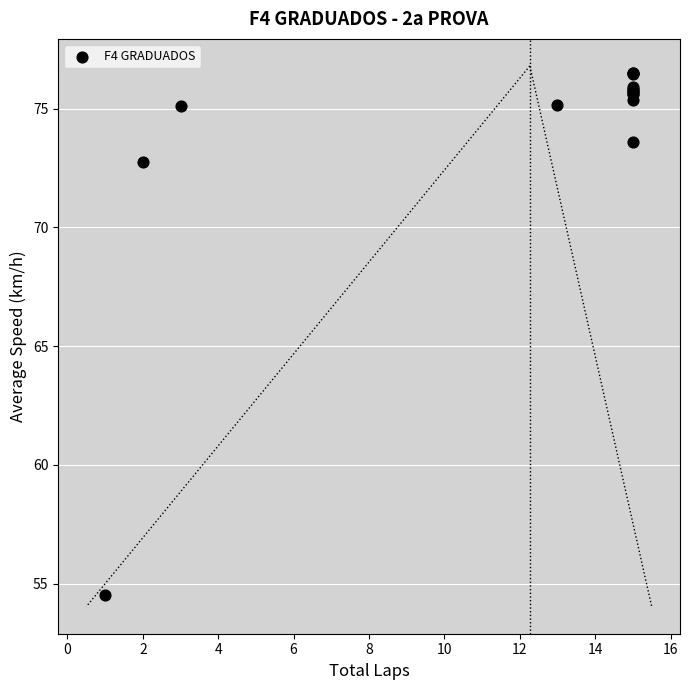

What Y value in the scatter plot is closest to 65?

72.7